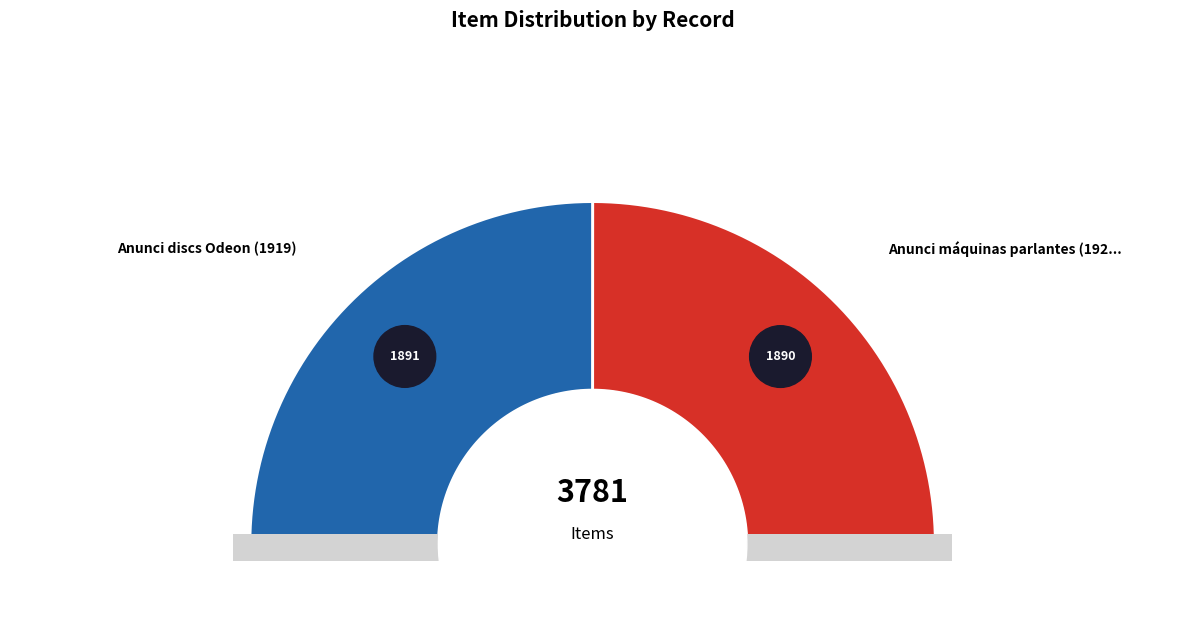

Do Anunci máquinas parlantes (1921) and Anunci discs Odeon (1919) together represent more than half of the pie?

Yes